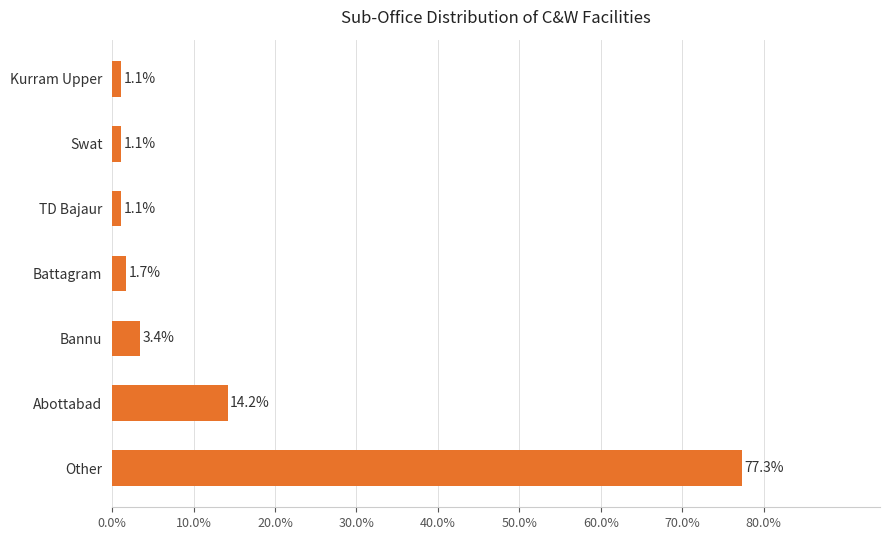

Read the value at Abottabad.

14.2